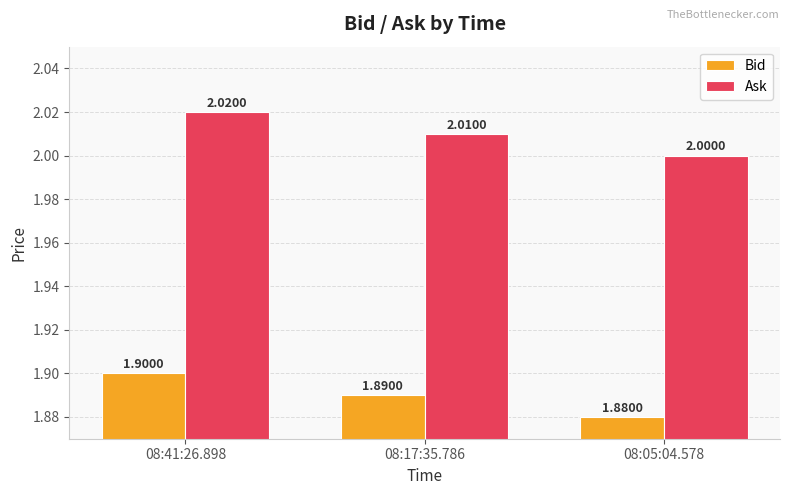

Reading right to left, extract all data points from this chart.

Bid: 08:05:04.578=1.9	08:17:35.786=1.9	08:41:26.898=1.9
Ask: 08:05:04.578=2.0	08:17:35.786=2.0	08:41:26.898=2.0